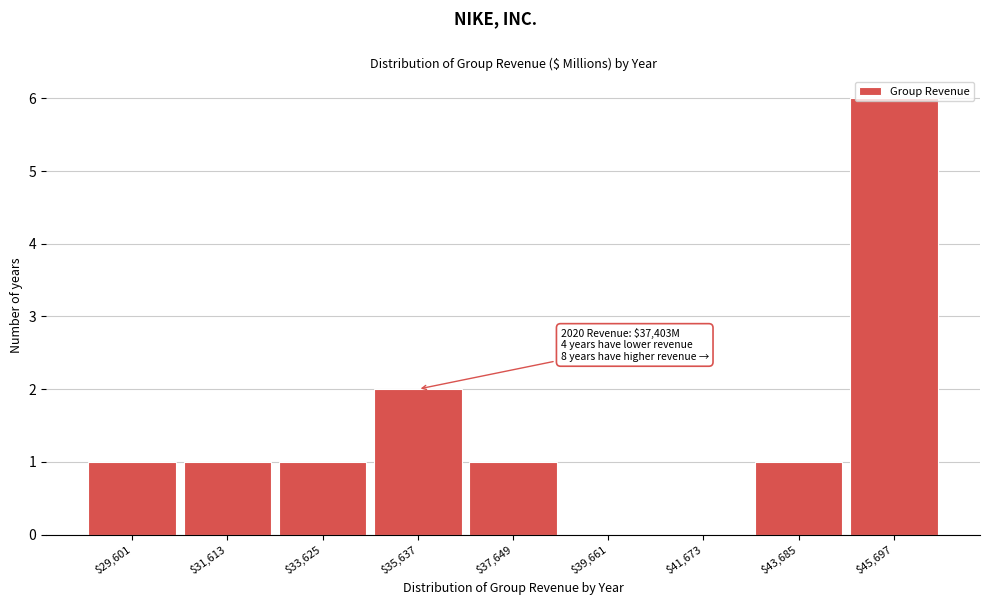

At which label is the value closest to 3?

$35,637